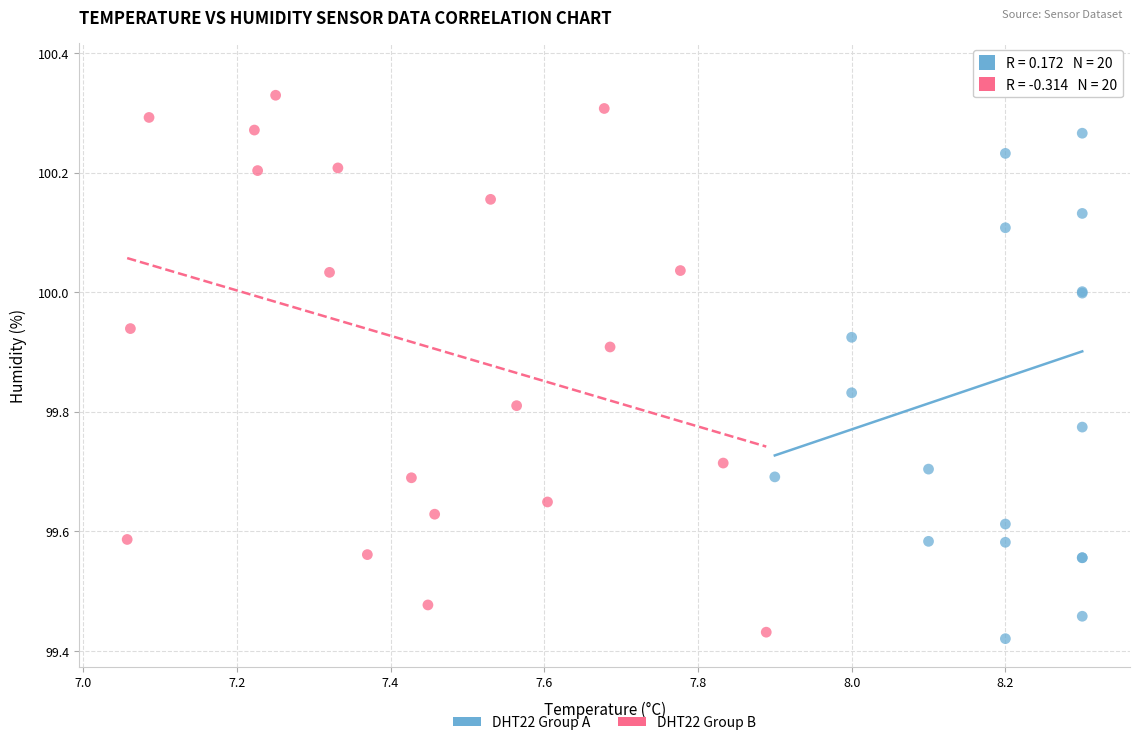

Which series reaches the minimum Y coordinate?

DHT22 Group A